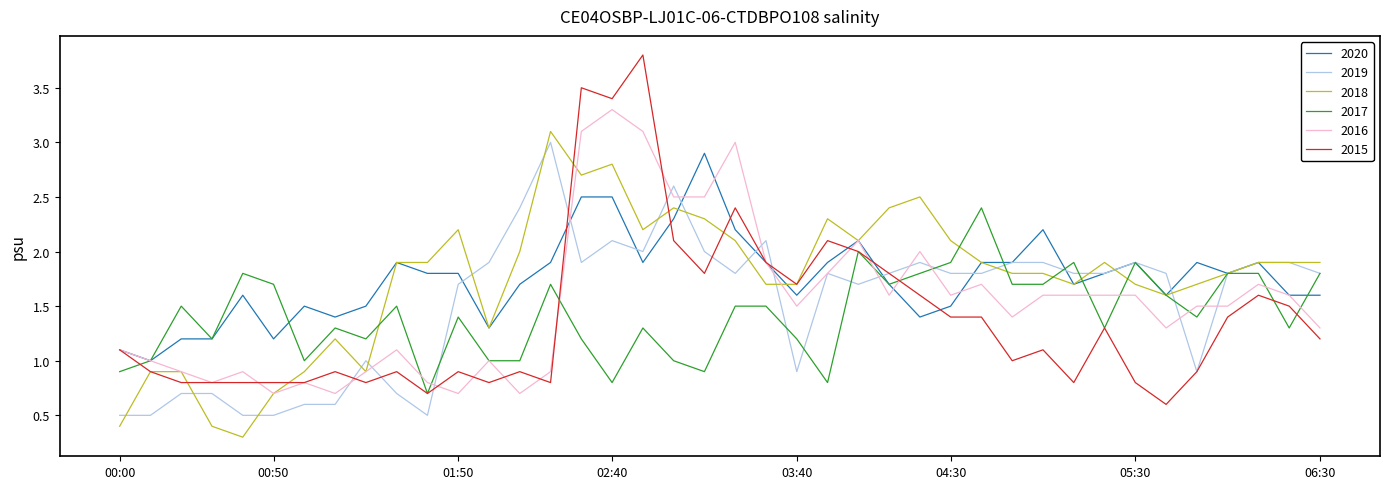

What is the minimum value shown in the chart?

0.3